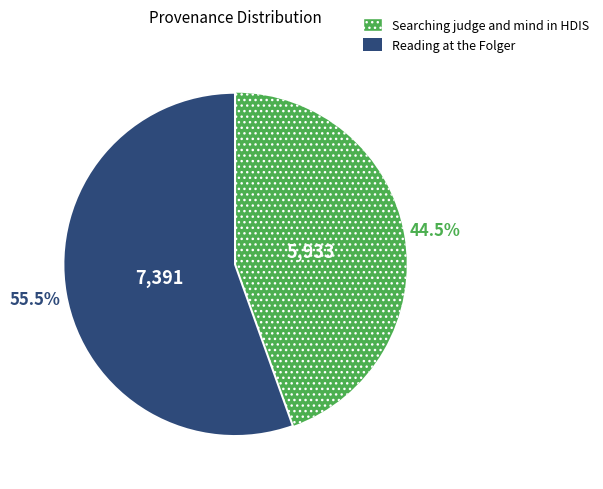

Is Searching judge and mind in HDIS the majority of the pie?

No